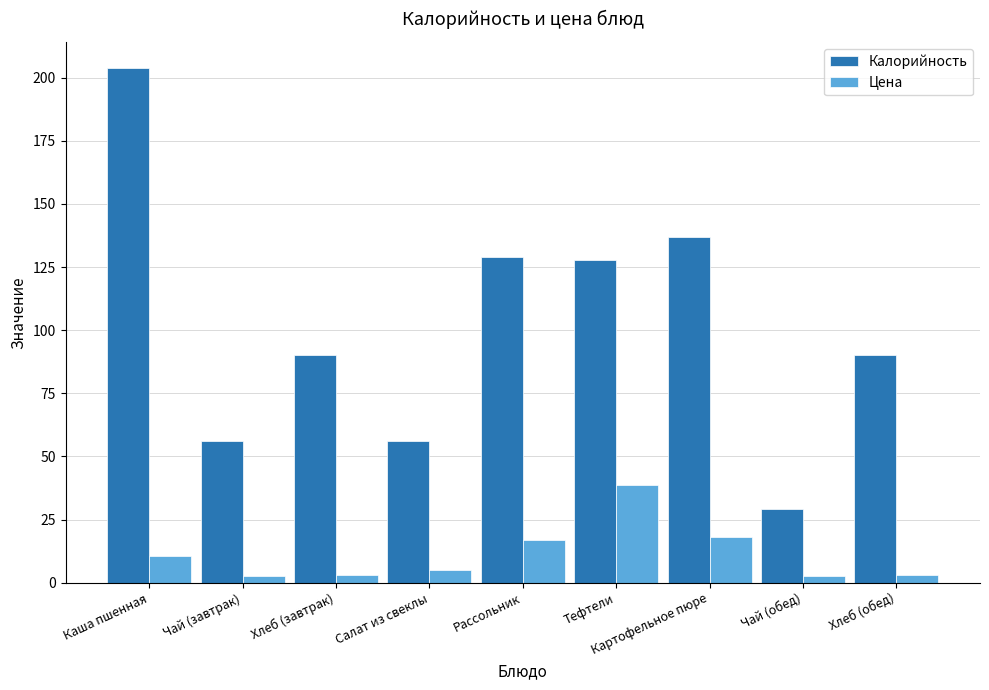

What is the difference between the second highest and second lowest values in the Цена series?

15.5